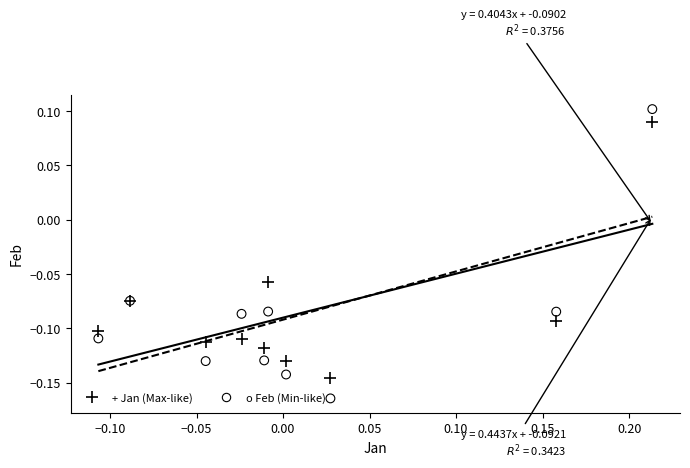

Which series reaches the maximum Y coordinate?

o Feb (Min-like)